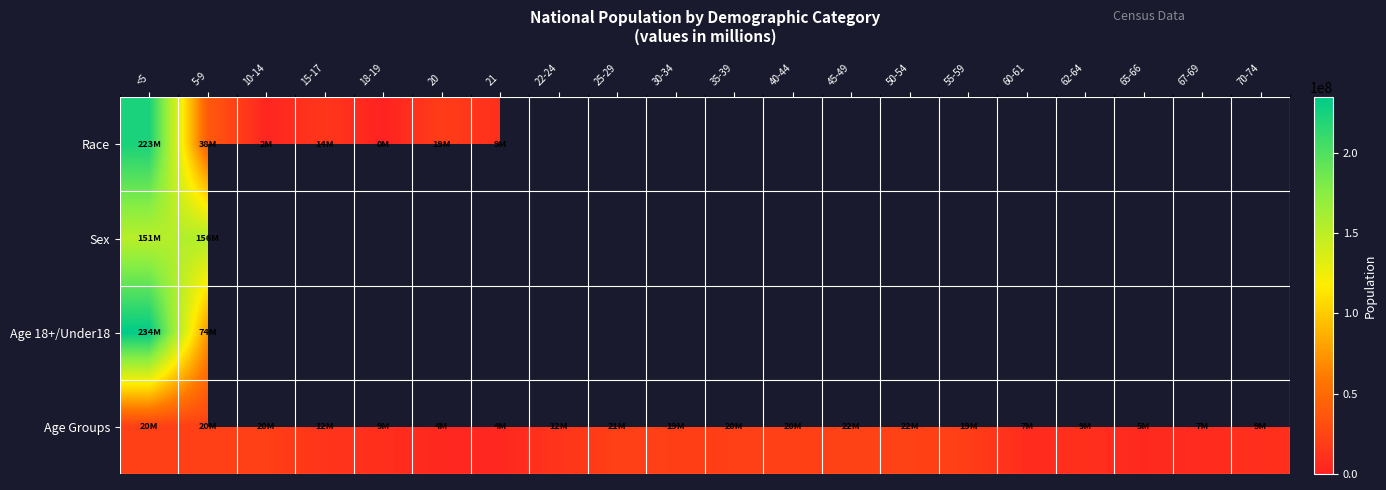

Which has a higher value, 5-9 or 50-54?

50-54